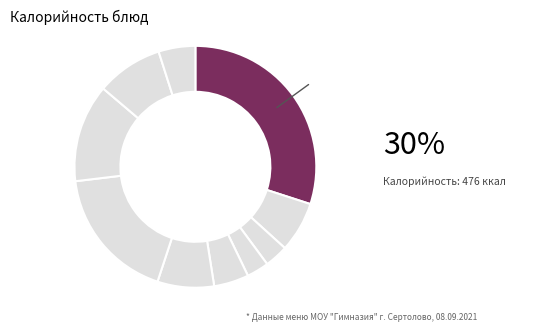

To the nearest percent, what is the average slice percentage?

10%